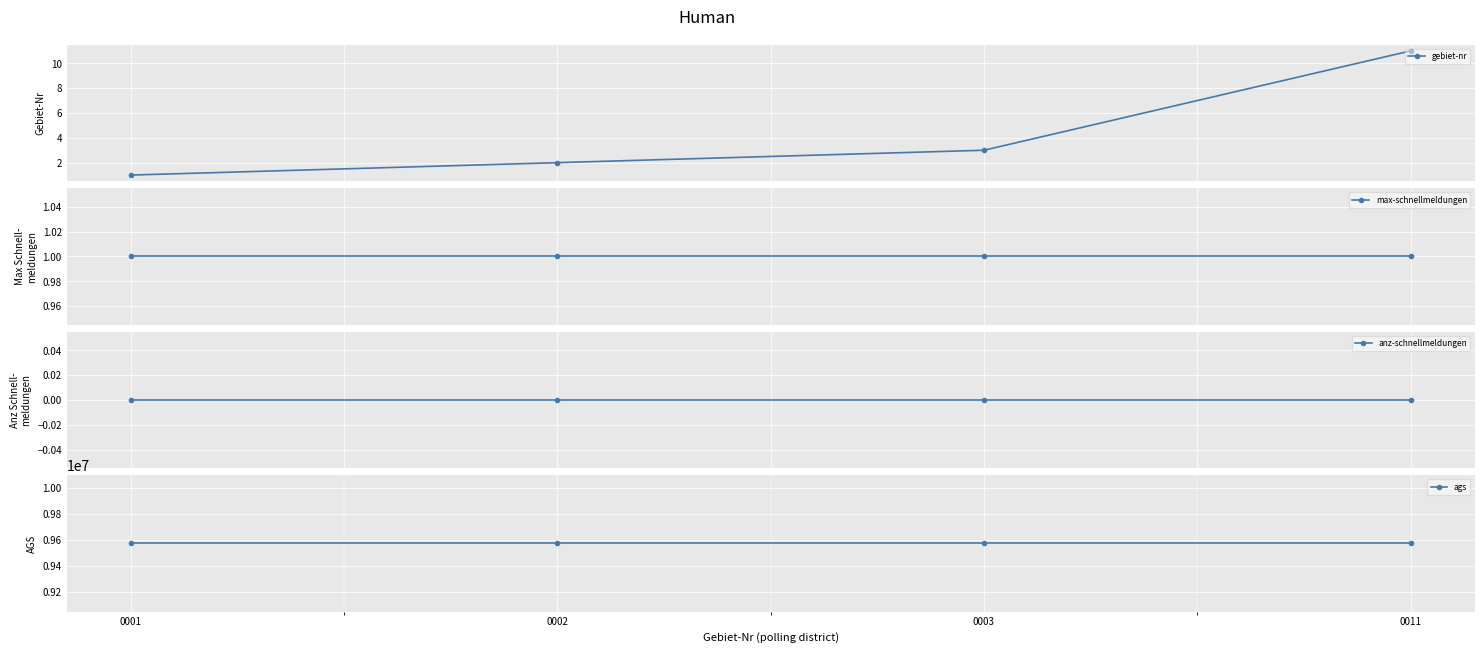

At how many categories does at least one series exceed 941907?

4